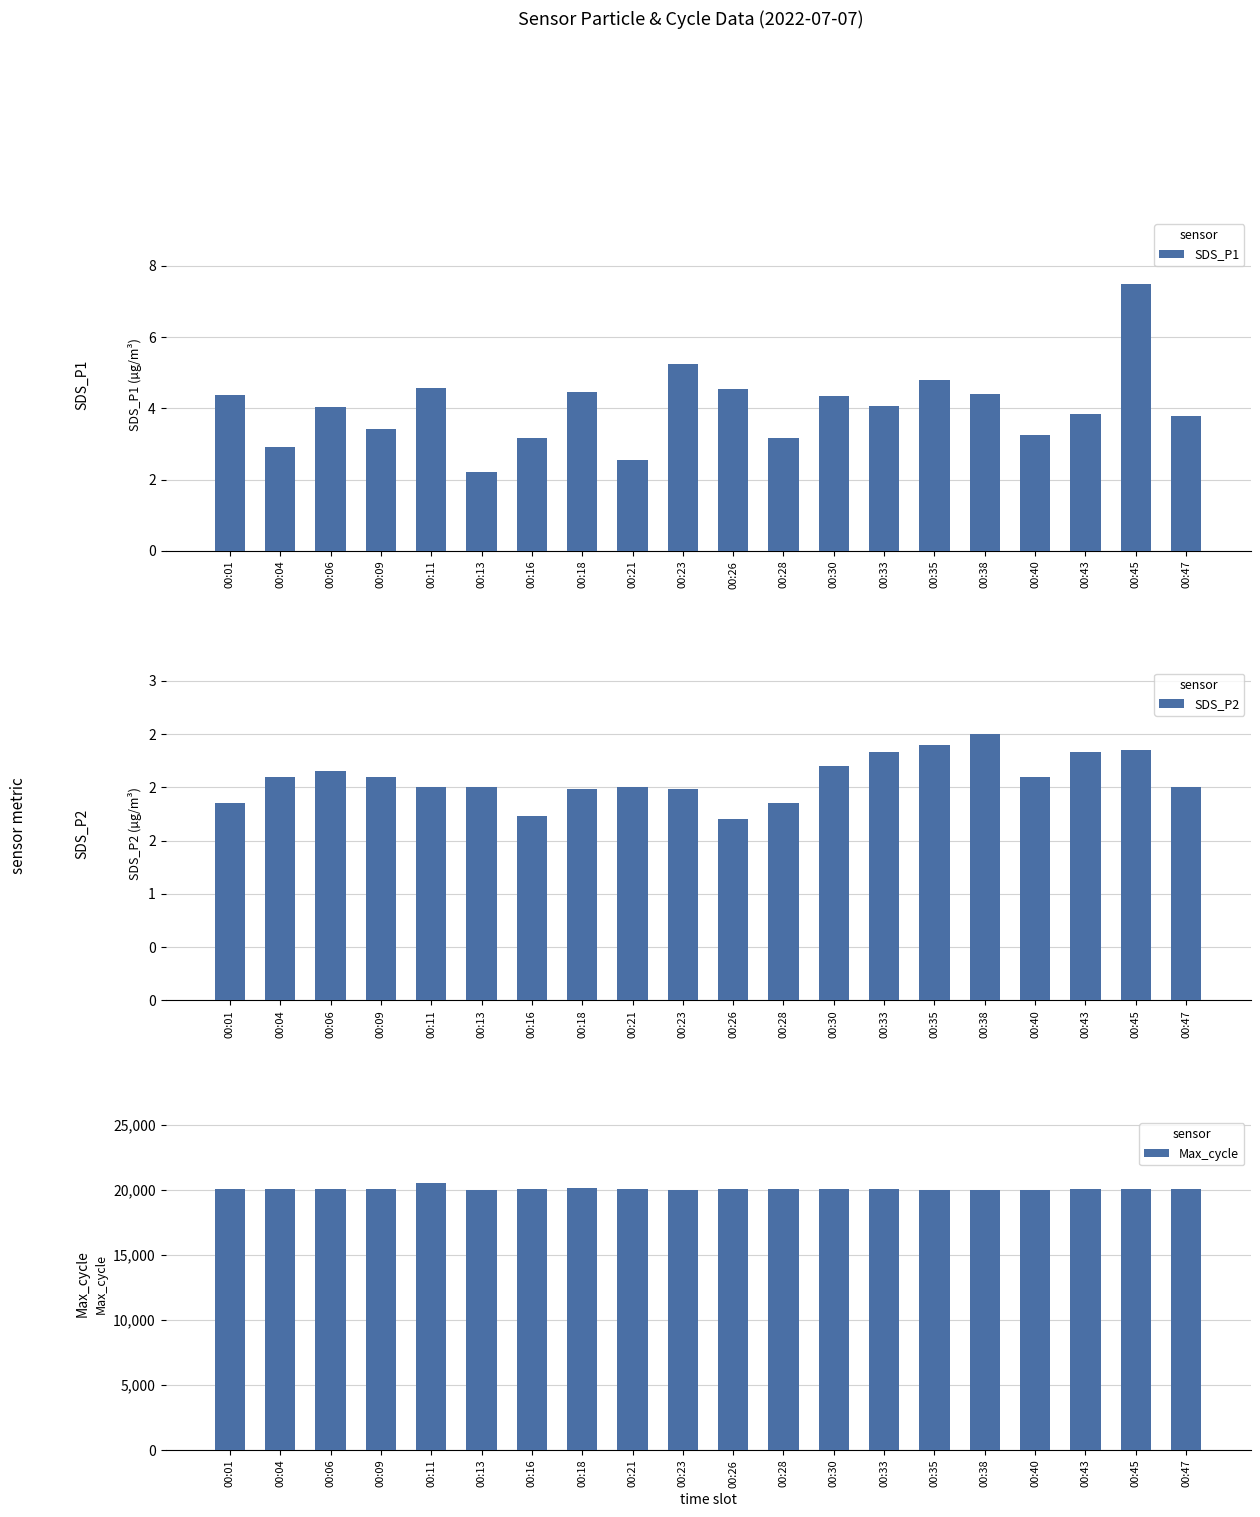

Where does the SDS_P2 series first go above 2?

00:04